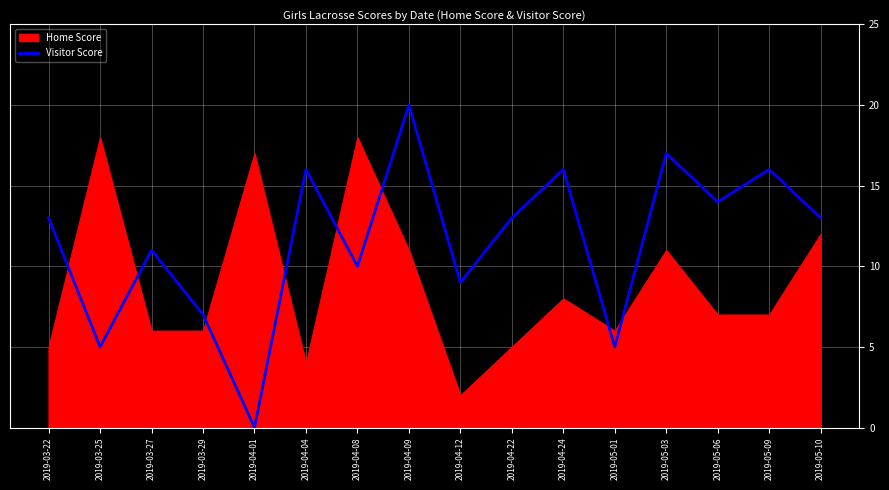

The value of Visitor Score at 2019-05-06 is 3. True or false?

False